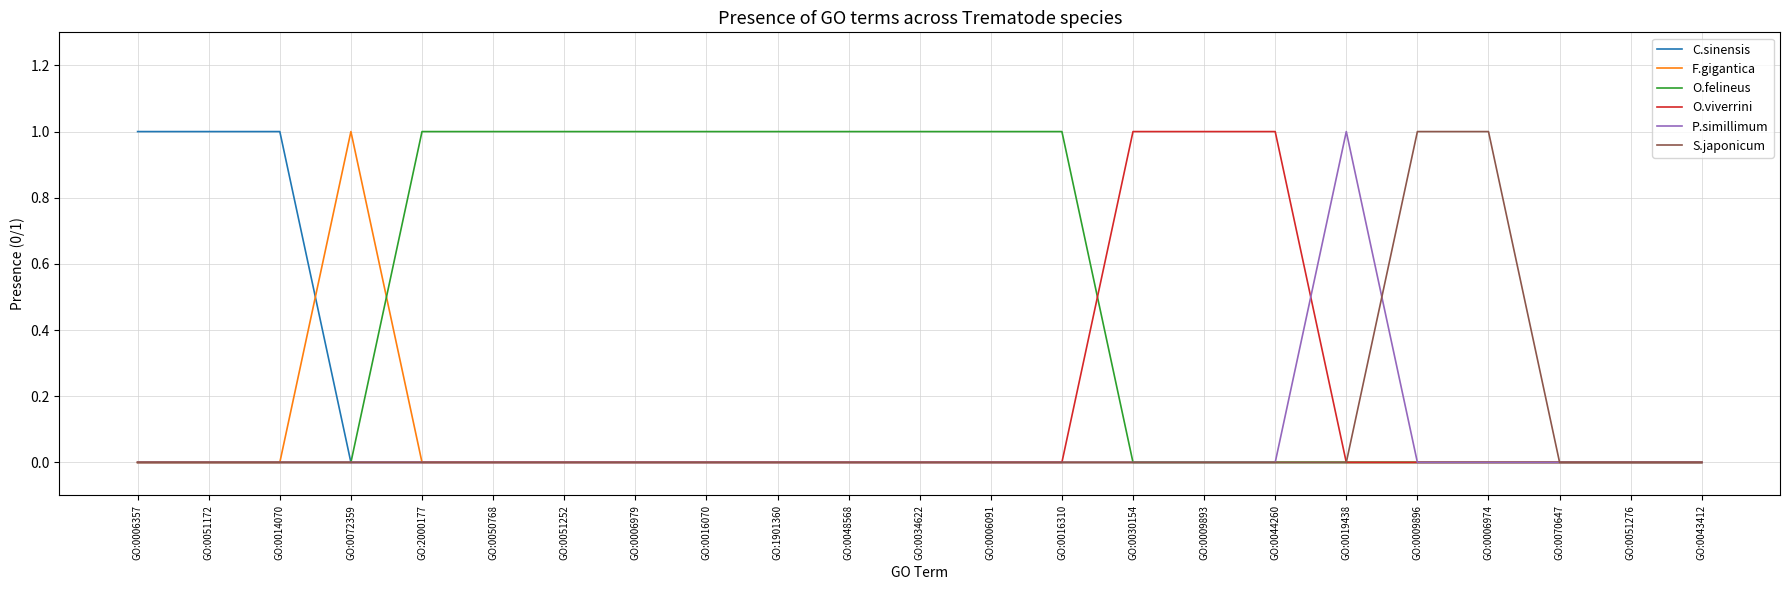

What position from the right is GO:2000177?

19